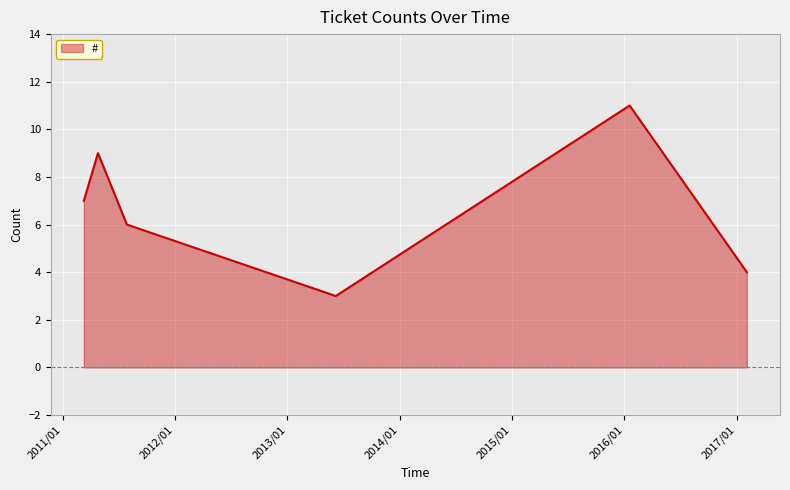

Count the number of data series in this chart.

1